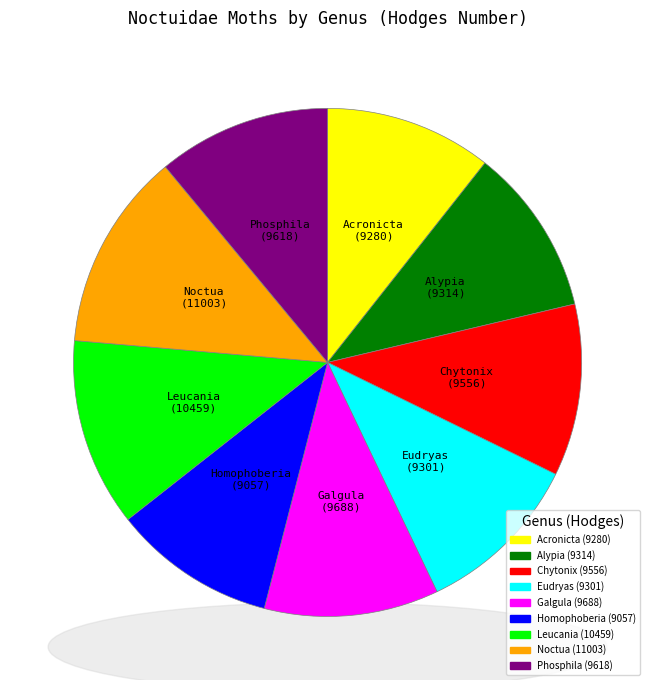

How much of the chart is everything except Galgula?

88.9%